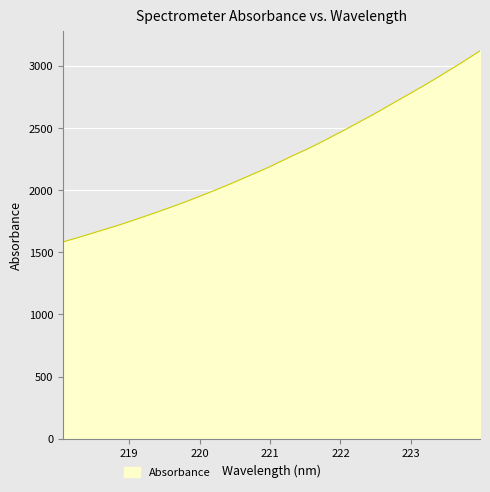

What is the difference between the maximum and minimum values?

1537.7